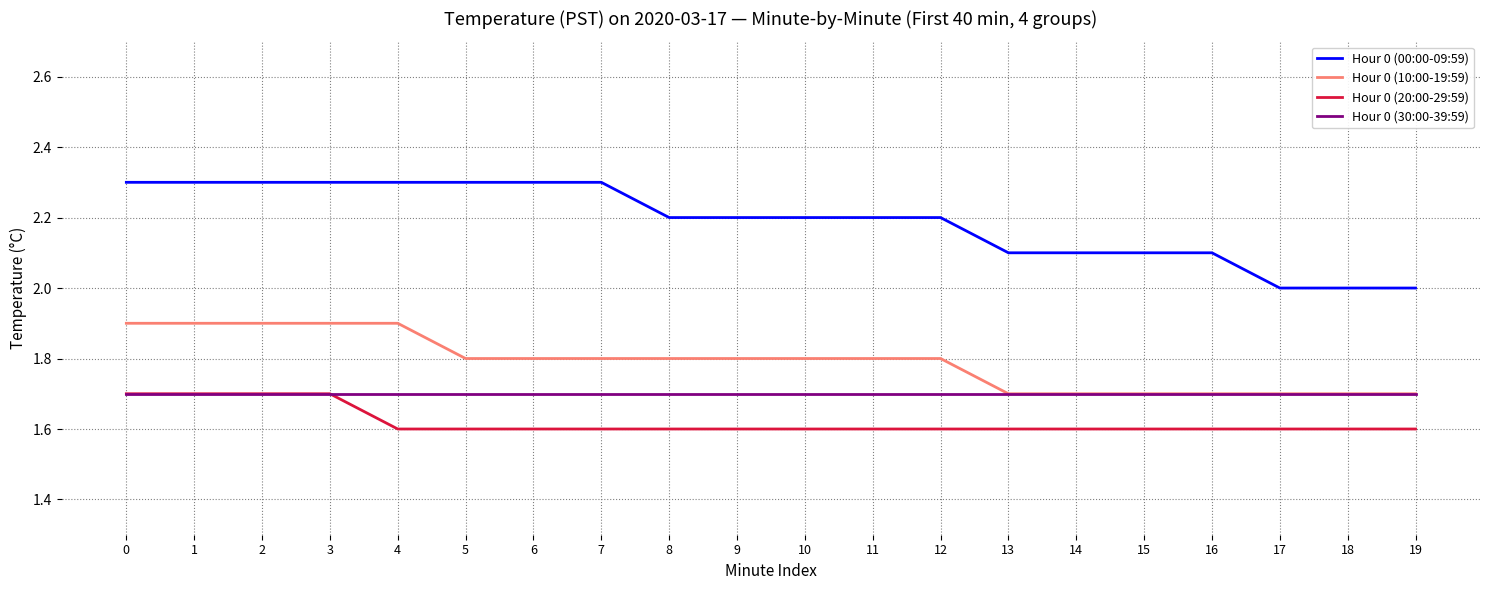

Rank the series at 4 from highest to lowest value.

Hour 0 (00:00-09:59), Hour 0 (10:00-19:59), Hour 0 (30:00-39:59), Hour 0 (20:00-29:59)